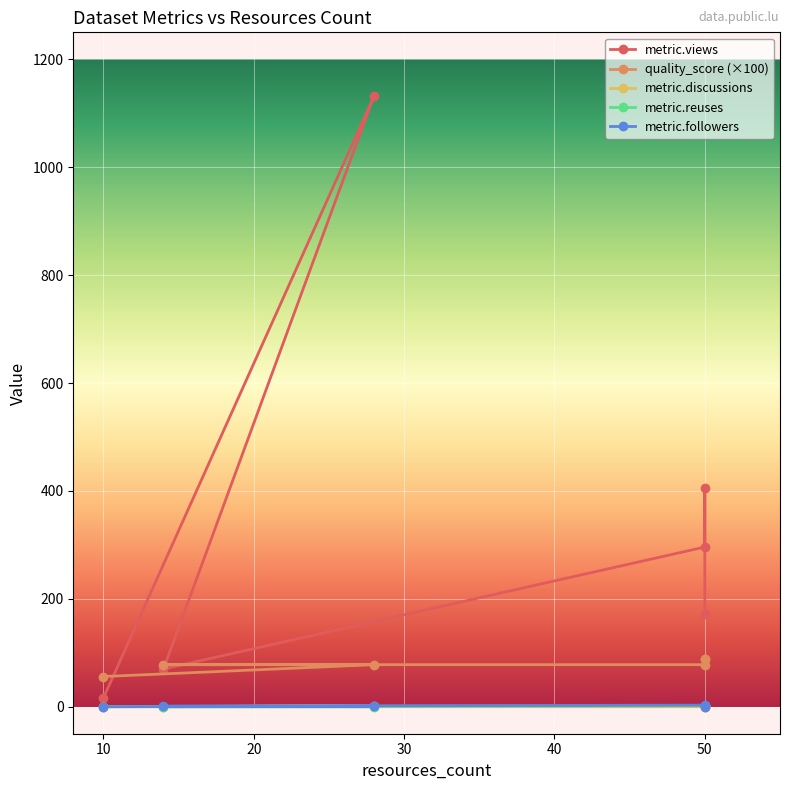

Which has a higher value, 50 or 28?

28